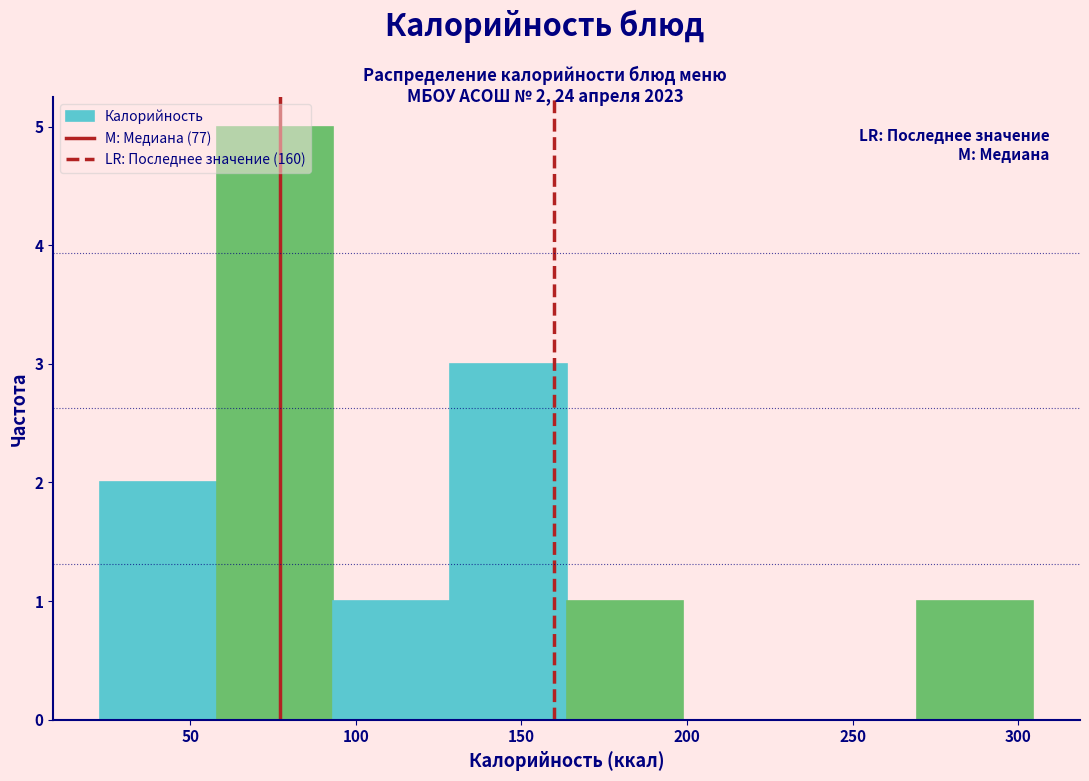

Which range on the x-axis has the tallest bar?

60 to 95